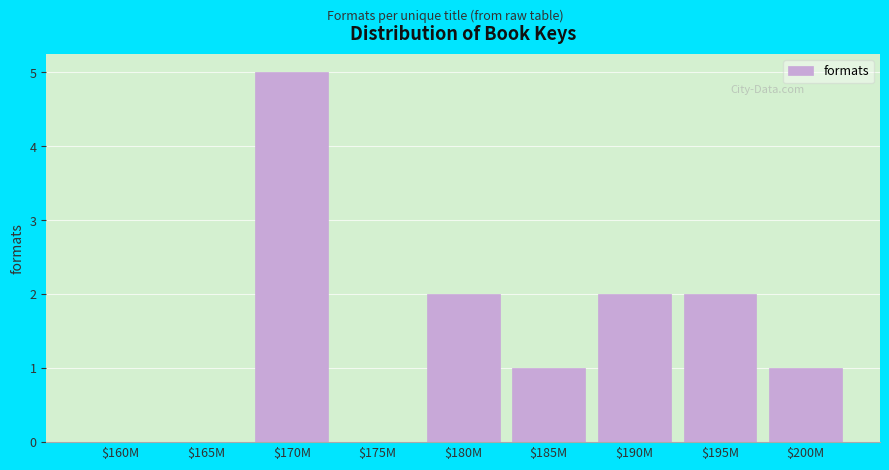

Is it true that the value at $180M is 1?

False